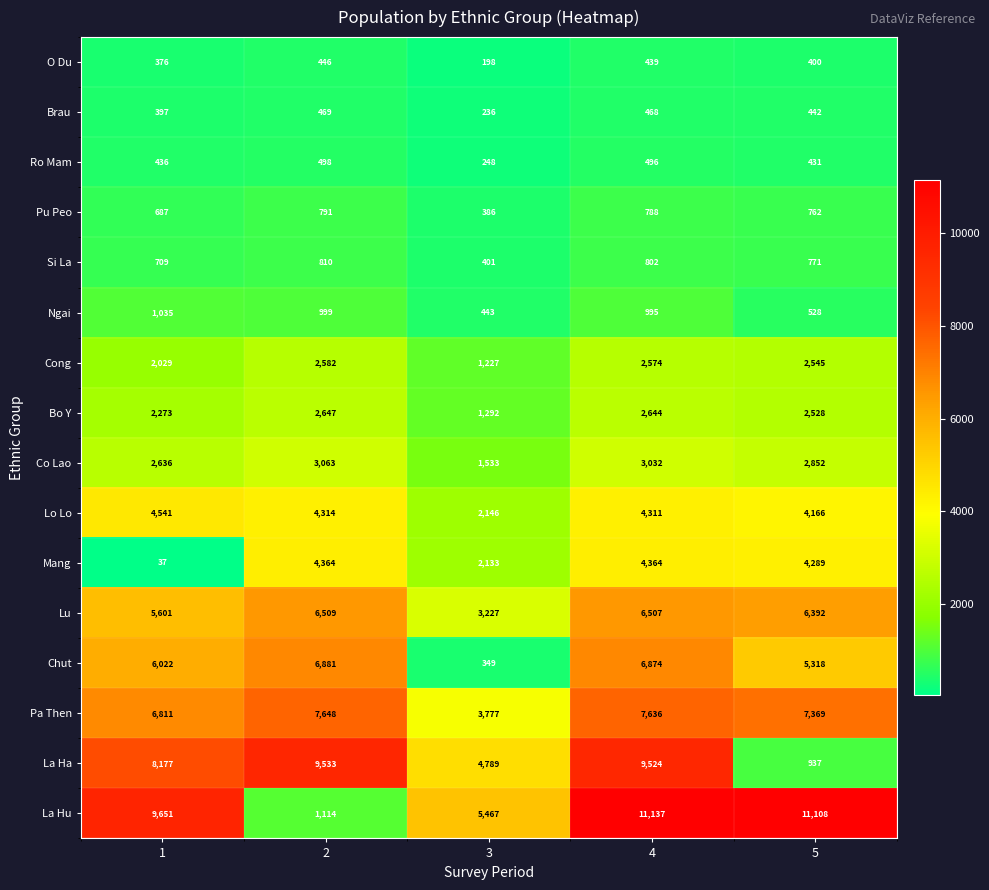

What is the greatest value displayed?

11137